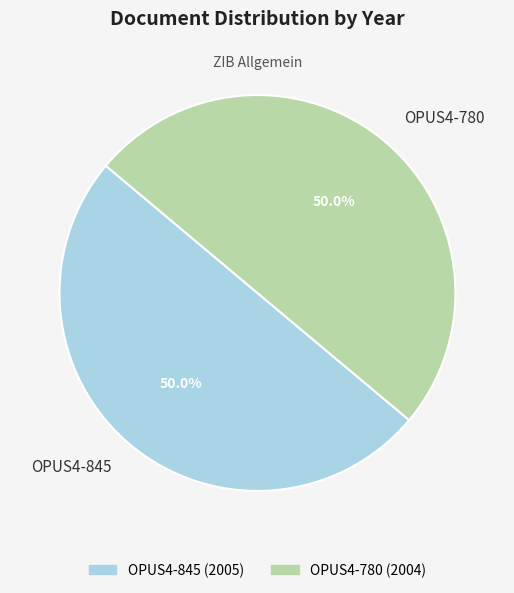

Do OPUS4-845 and OPUS4-780 together represent more than half of the pie?

Yes